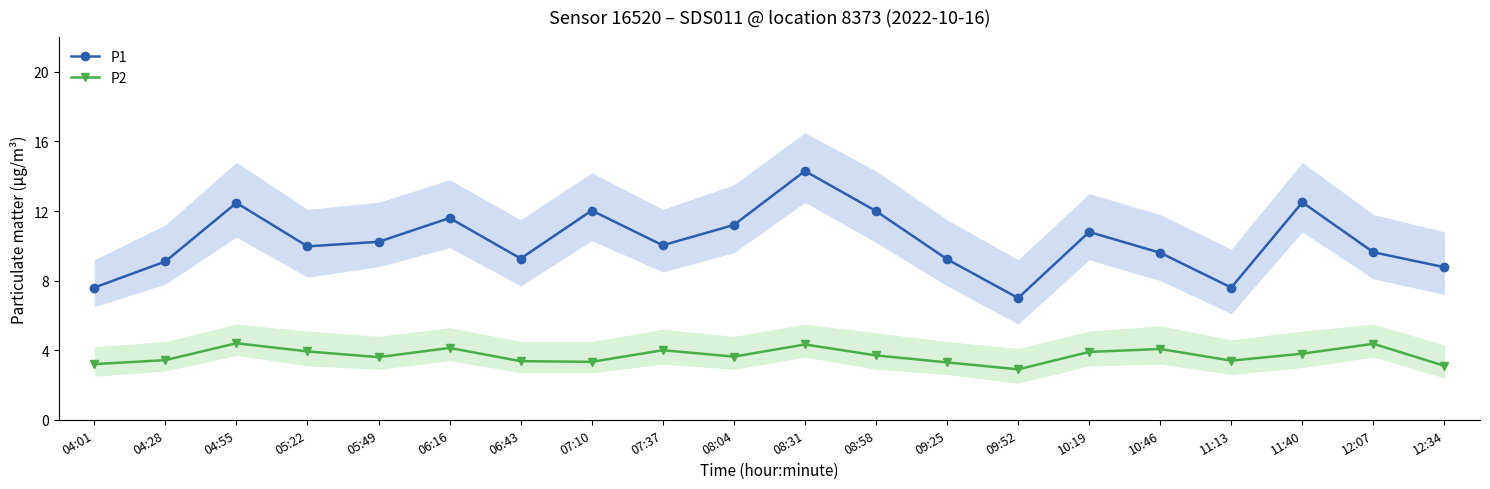

The P1 series shows 10.4 at 11:13. True or false?

False